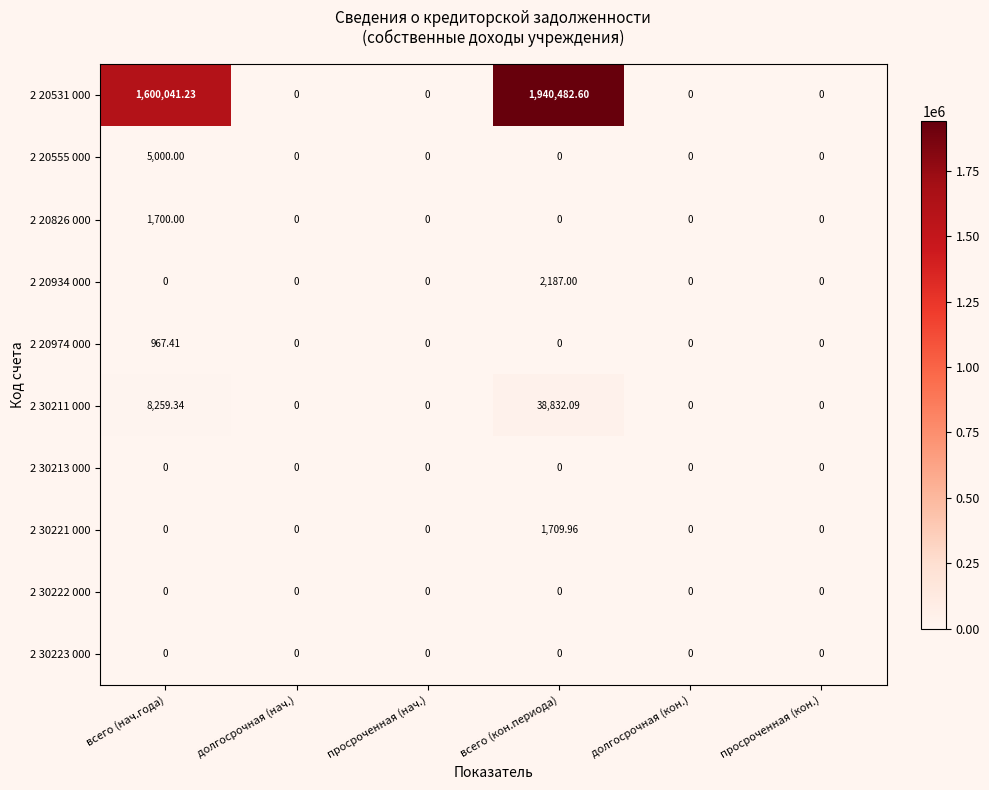

Which label corresponds to the largest value in the chart?

всего (кон.периода)